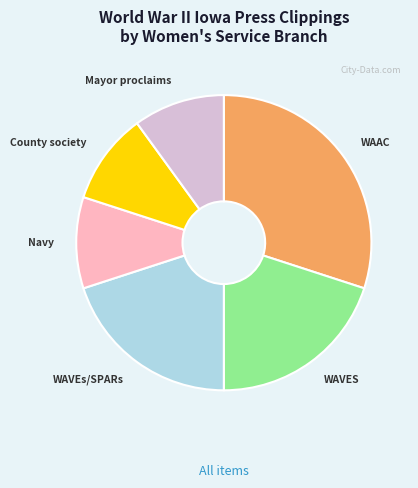

Does any single category account for the majority?

No